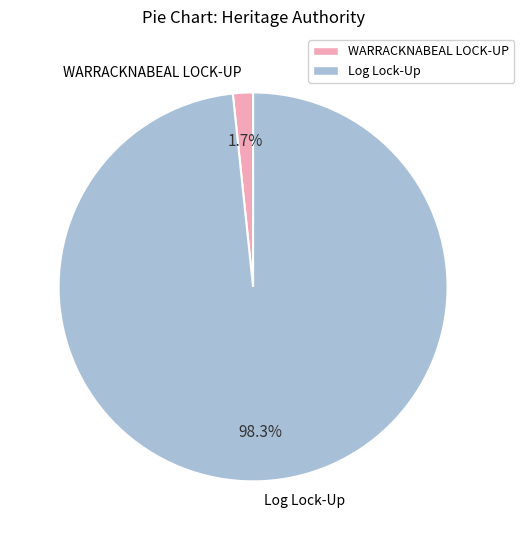

To the nearest percent, what portion does Log Lock-Up represent?

98%